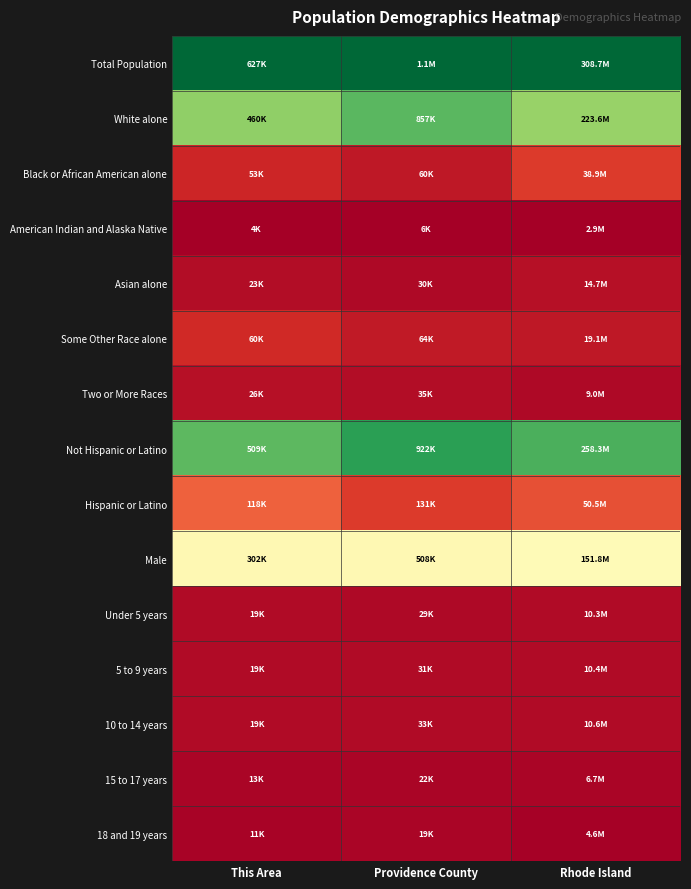

At how many categories does at least one series exceed 0?

3